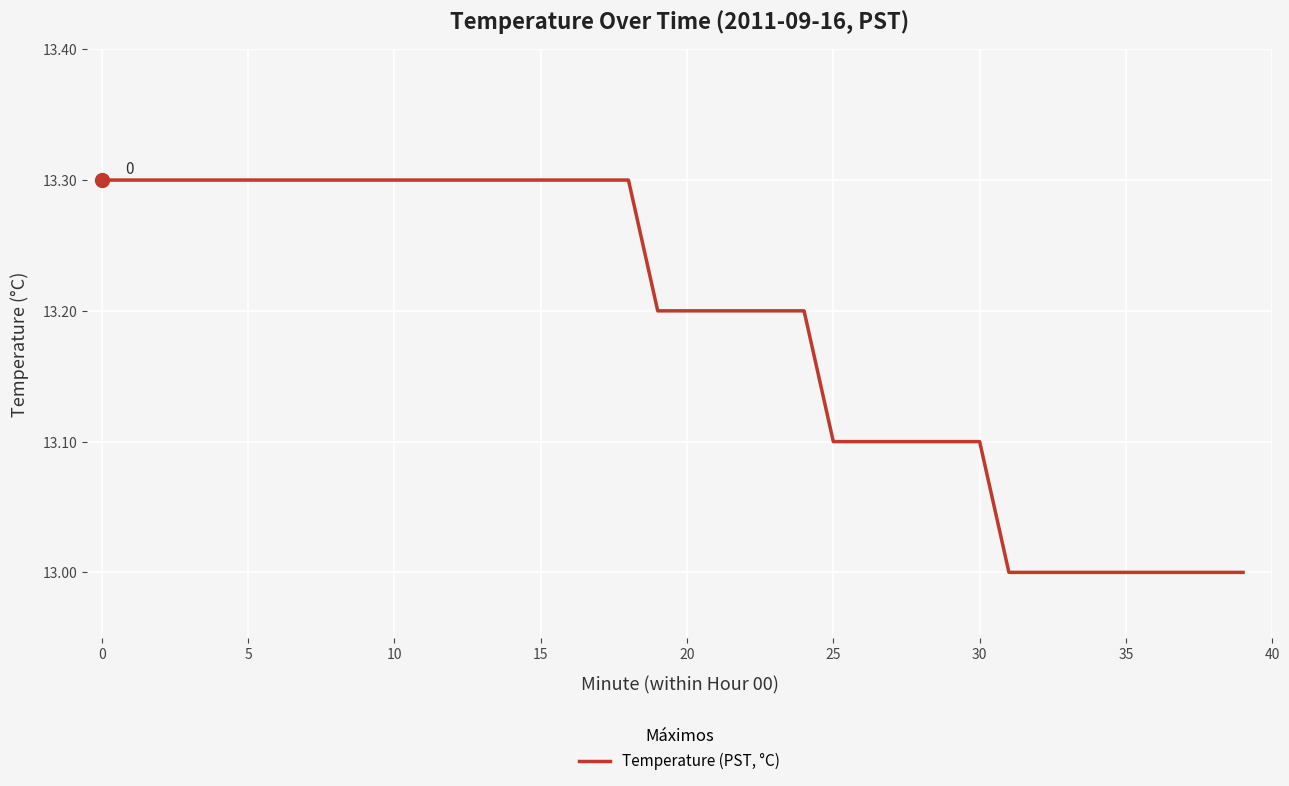

What is the maximum value shown in the chart?

13.3